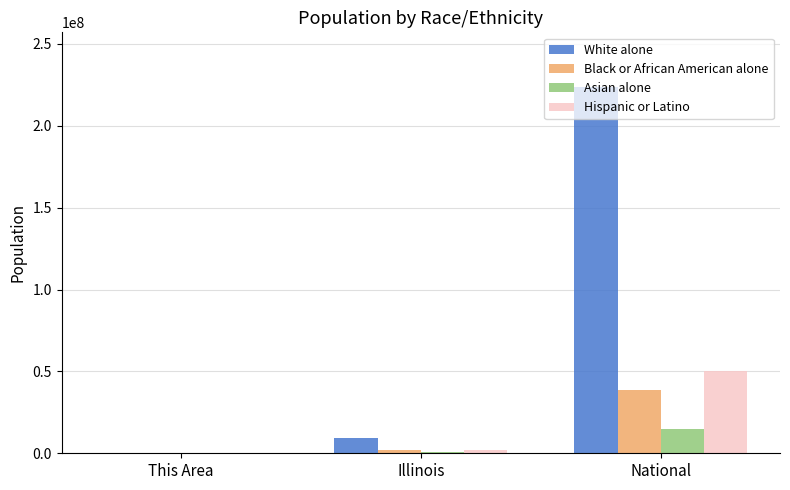

Are the bars horizontal?

No